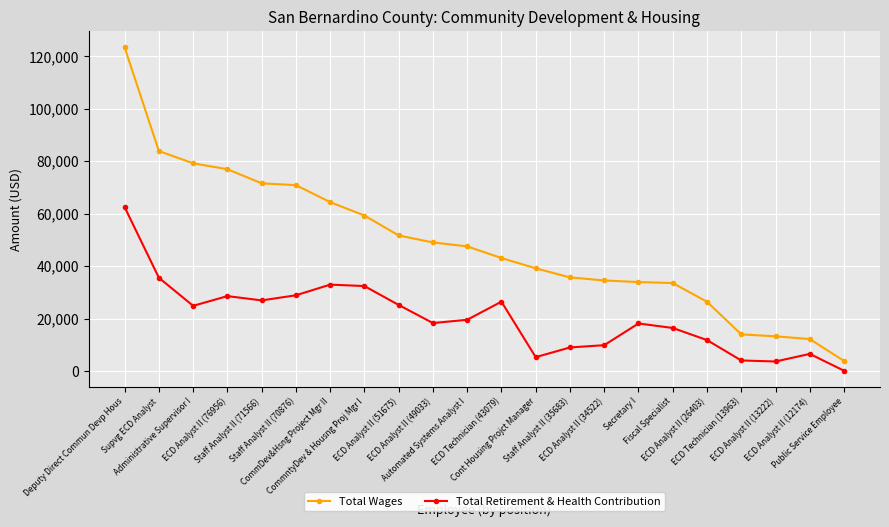

What is the average value of the Total Retirement & Health Contribution series?

20300